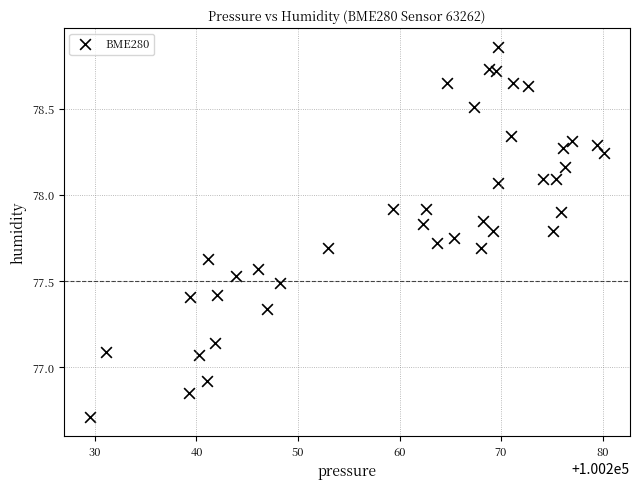

What is the range of X values (max minus min)?

50.7